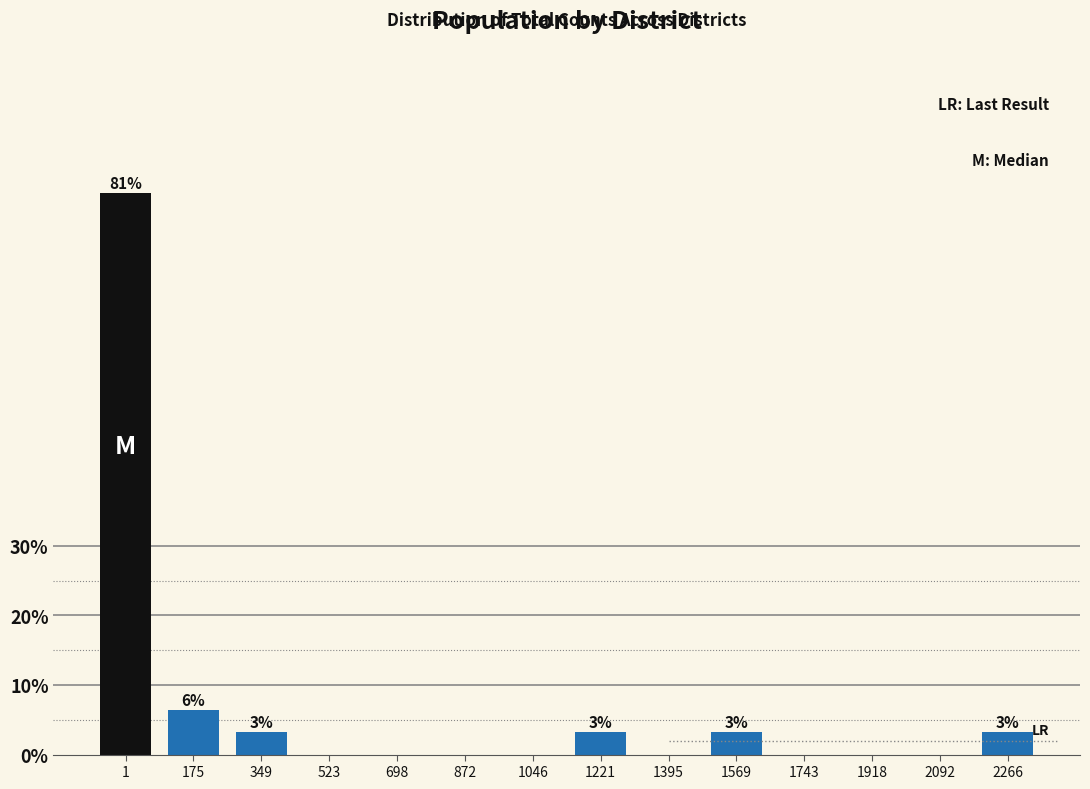

Reading left to right, list all the values displayed in this chart.

1=80.6	175=6.5	349=3.2	523=0.0	698=0.0	872=0.0	1046=0.0	1221=3.2	1395=0.0	1569=3.2	1743=0.0	1918=0.0	2092=0.0	2266=3.2